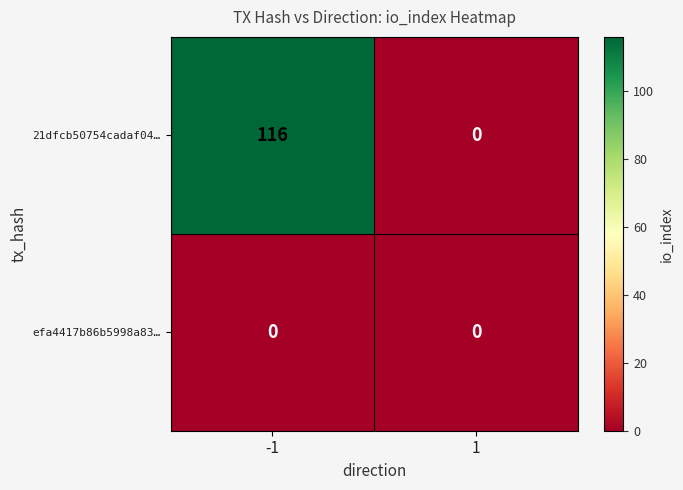

At which category does the chart reach its peak across all series?

-1